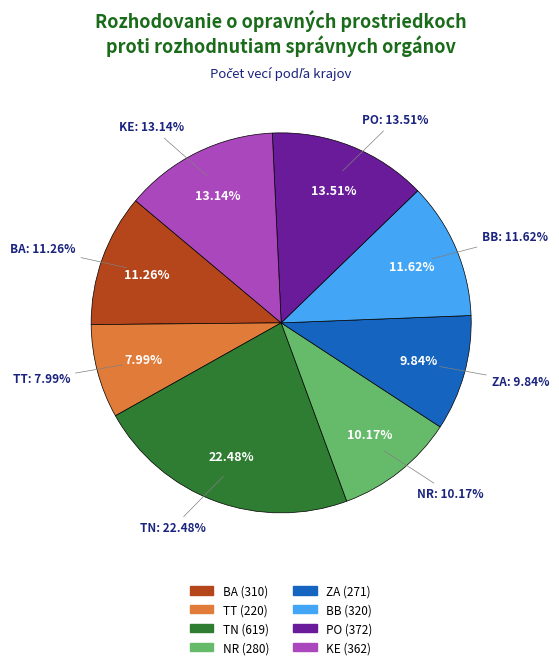

To the nearest percent, what portion does TT represent?

8%